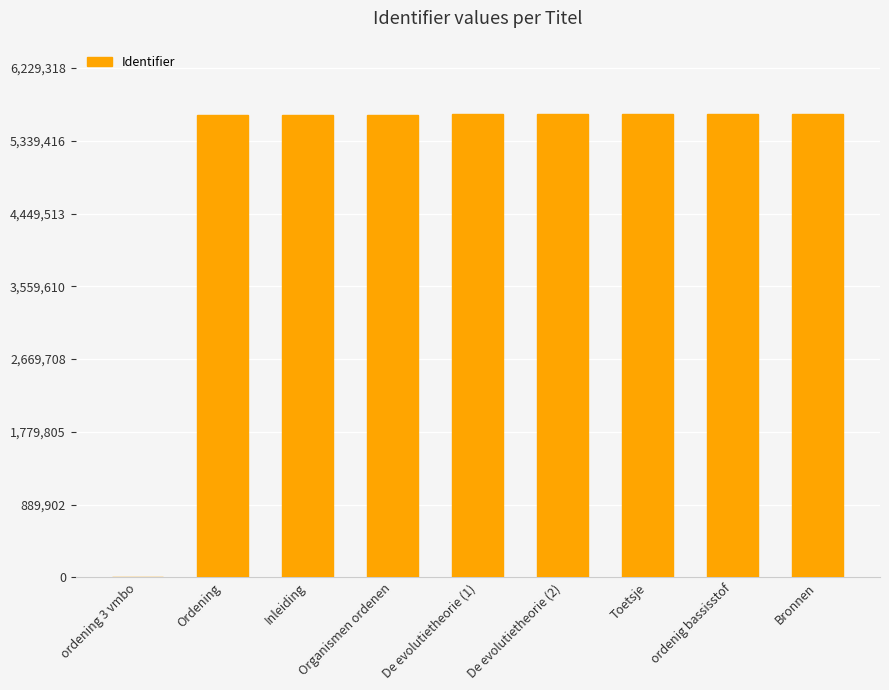

What is the difference between the values at Organismen ordenen and Toetsje?

3170